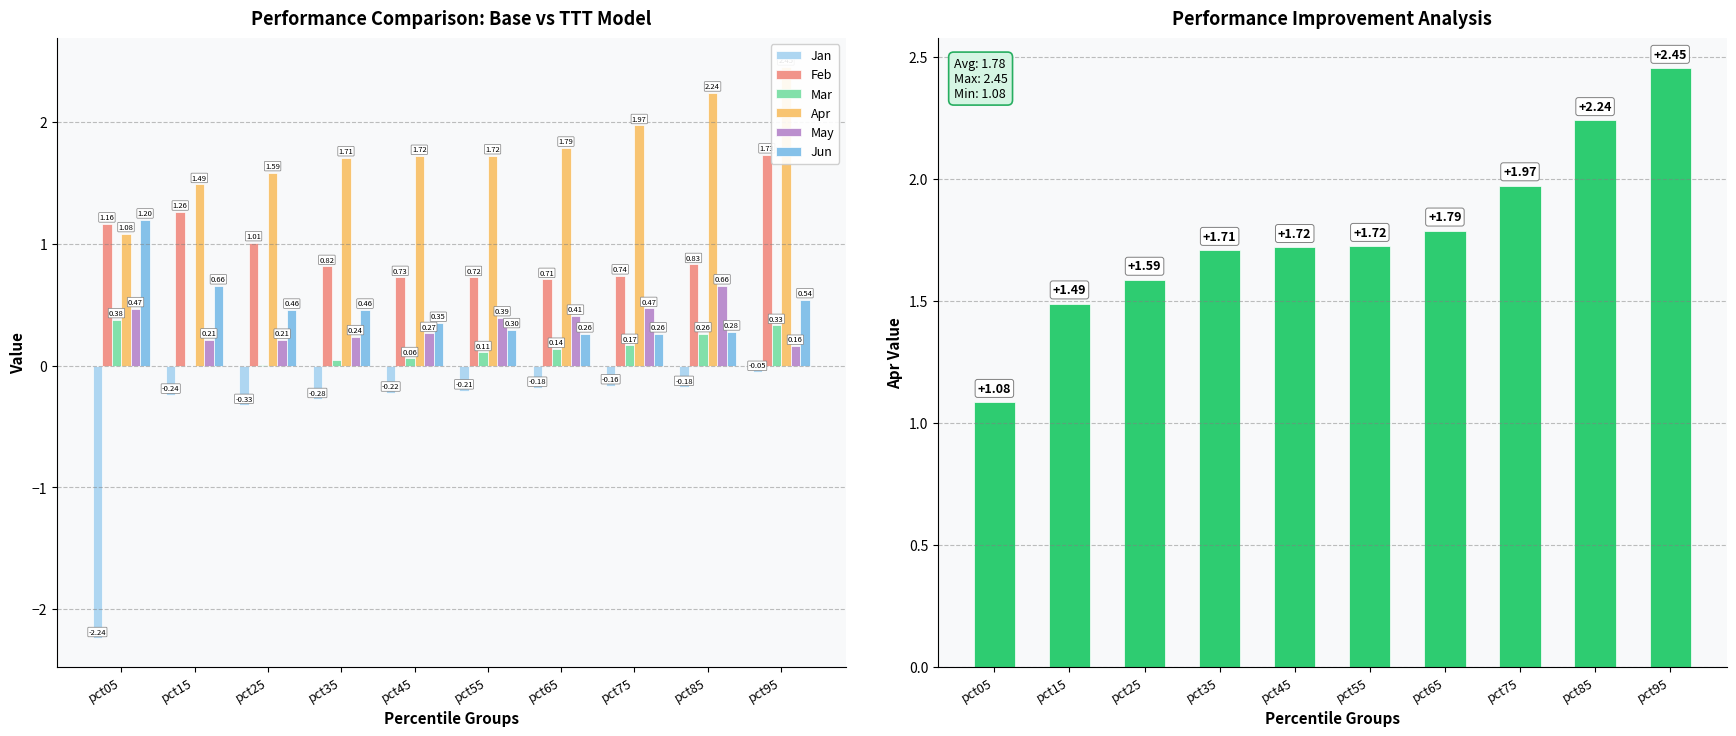

True or false: Mar has a value of 0.1 at pct65.

False